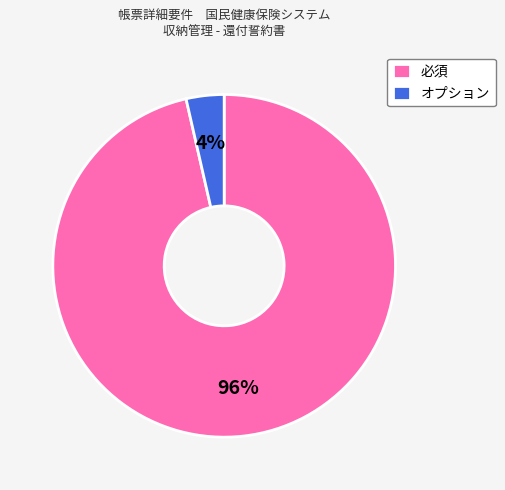

To the nearest percent, what portion does 必須 represent?

96%